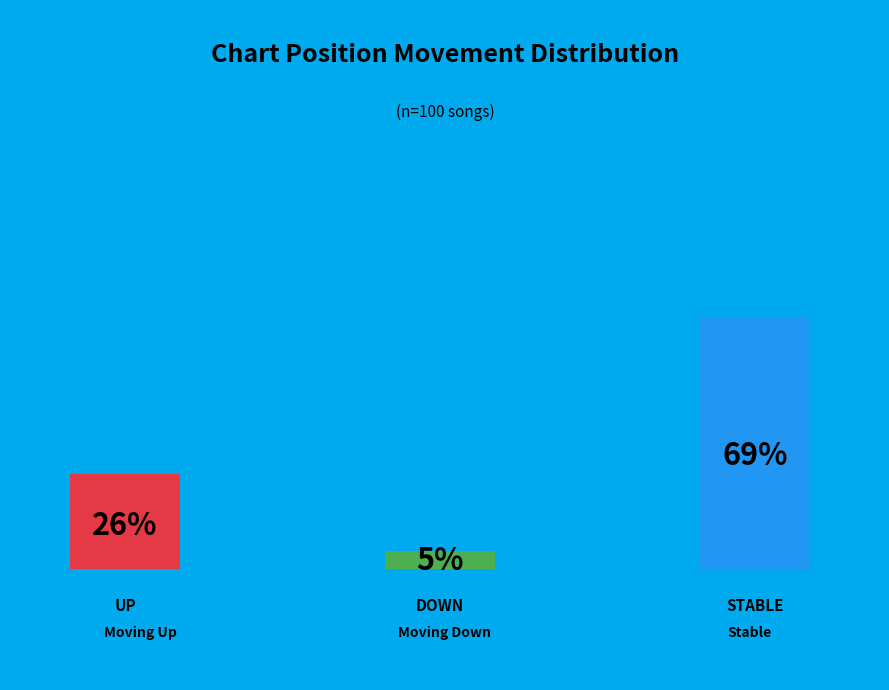

To the nearest percent, what is the combined percentage of - and down?

74%